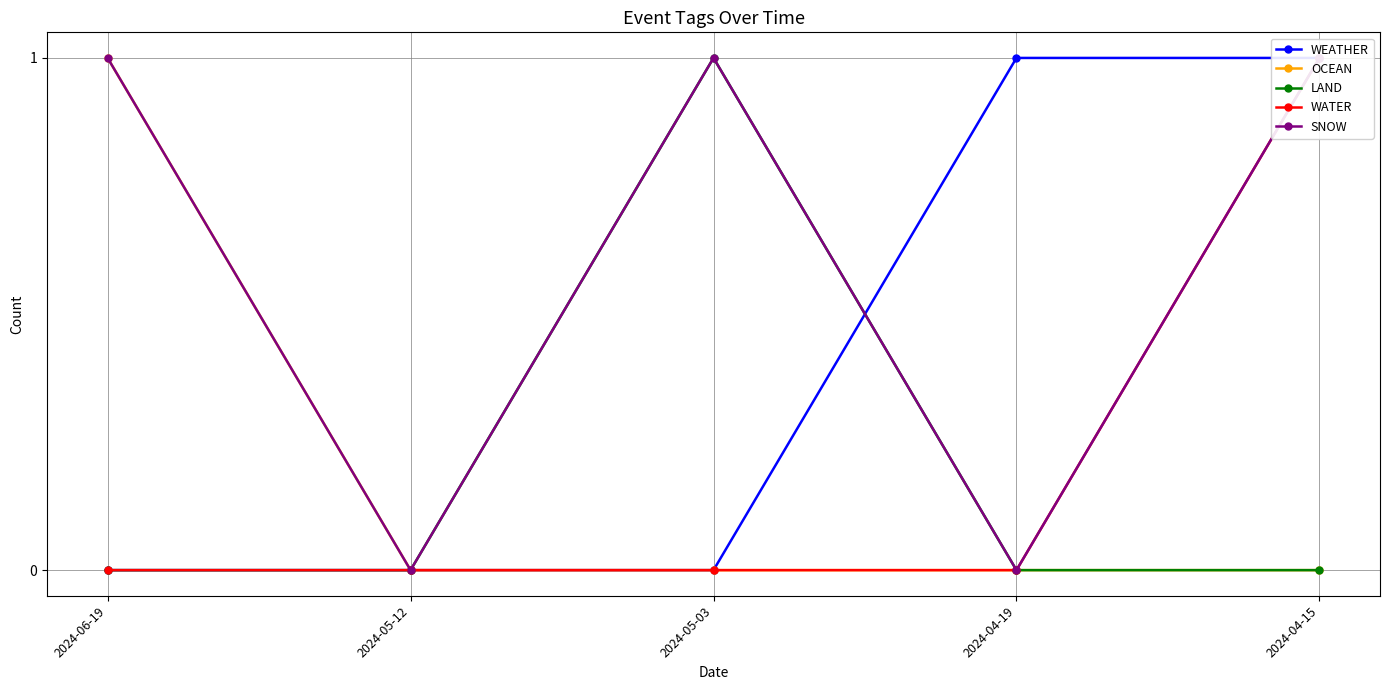

At which category is the sum across all series the highest?

2024-04-15